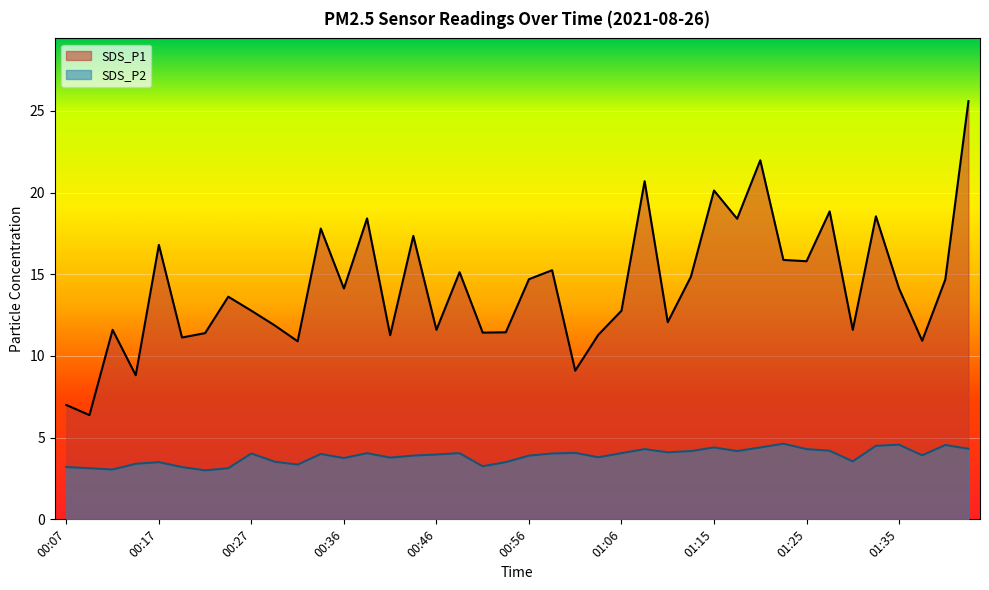

At which label does SDS_P1 first exceed 14?

00:17